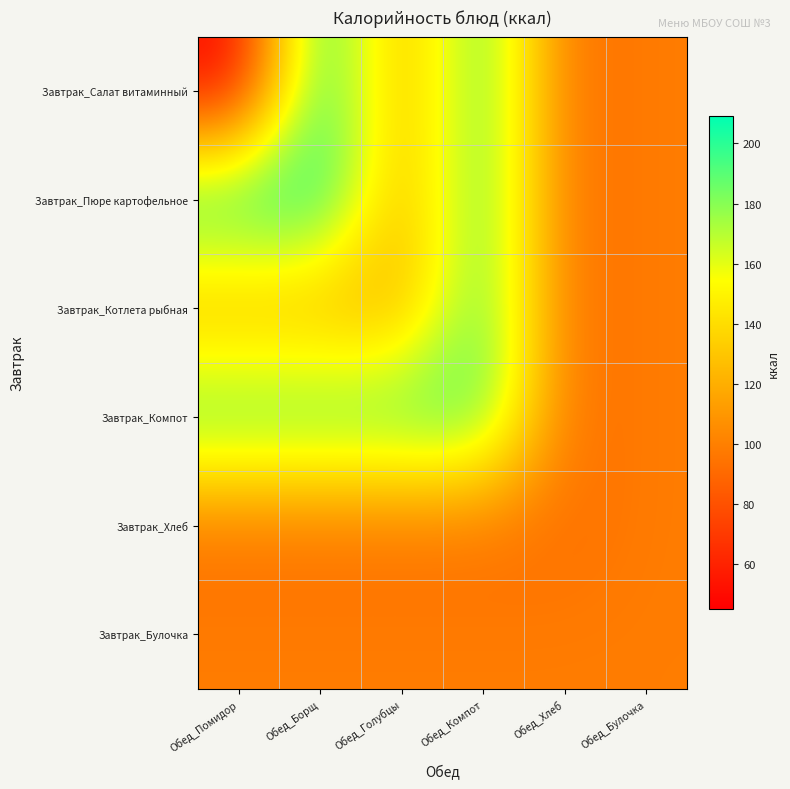

What is the total value across all series at Обед_Борщ?

921.9